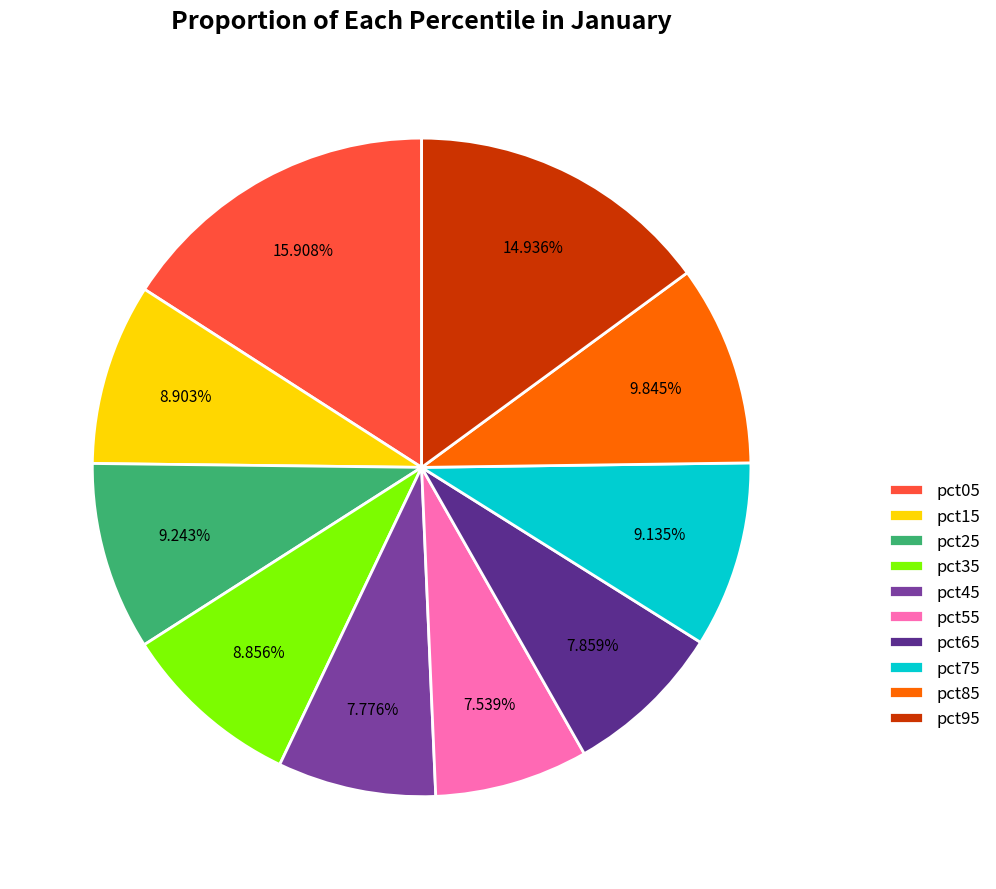

Is pct25 the majority of the pie?

No